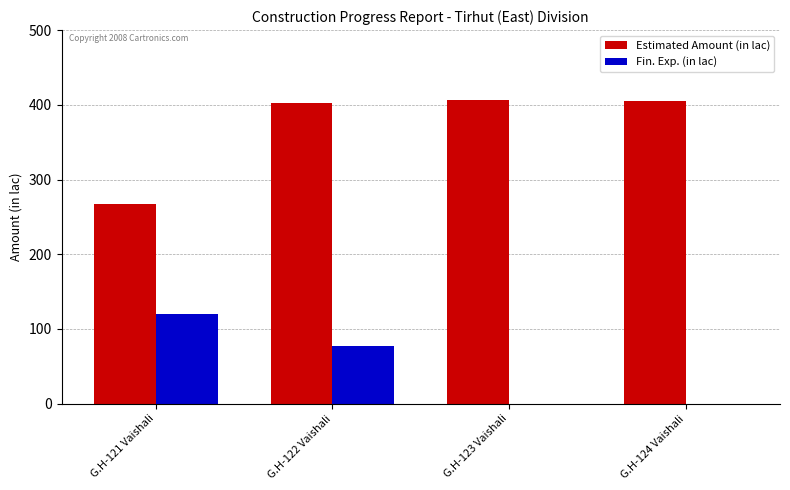

The Fin. Exp. (in lac) series shows 69.0 at G.H-123 Vaishali. True or false?

False